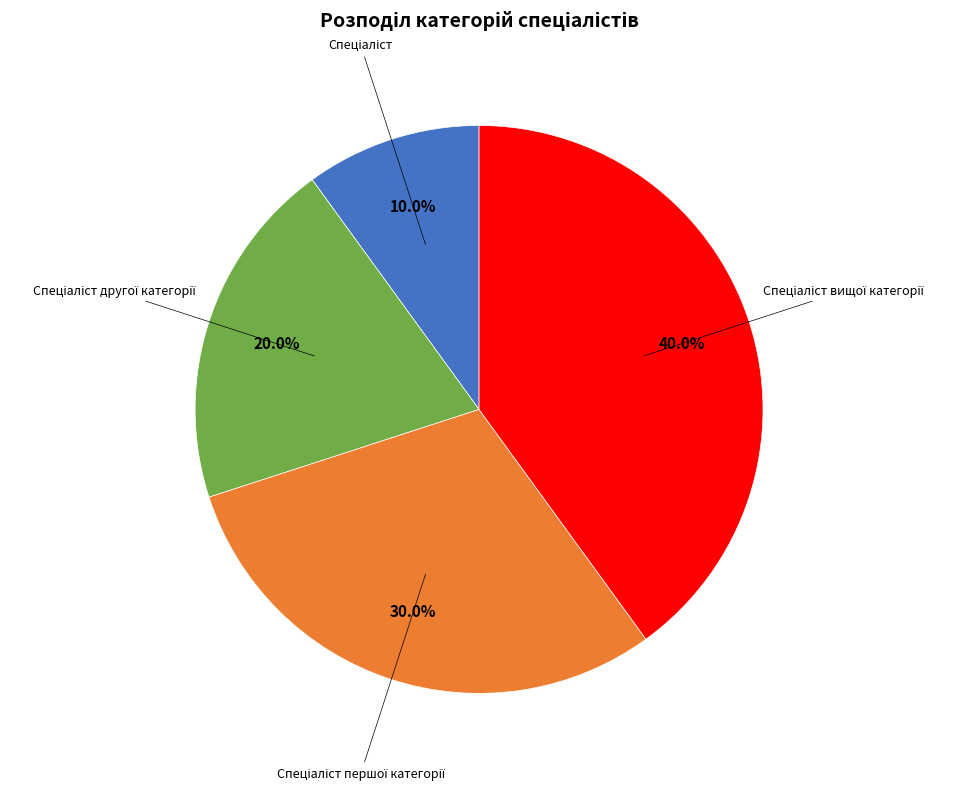

Is there any slice that represents more than half of the pie?

No